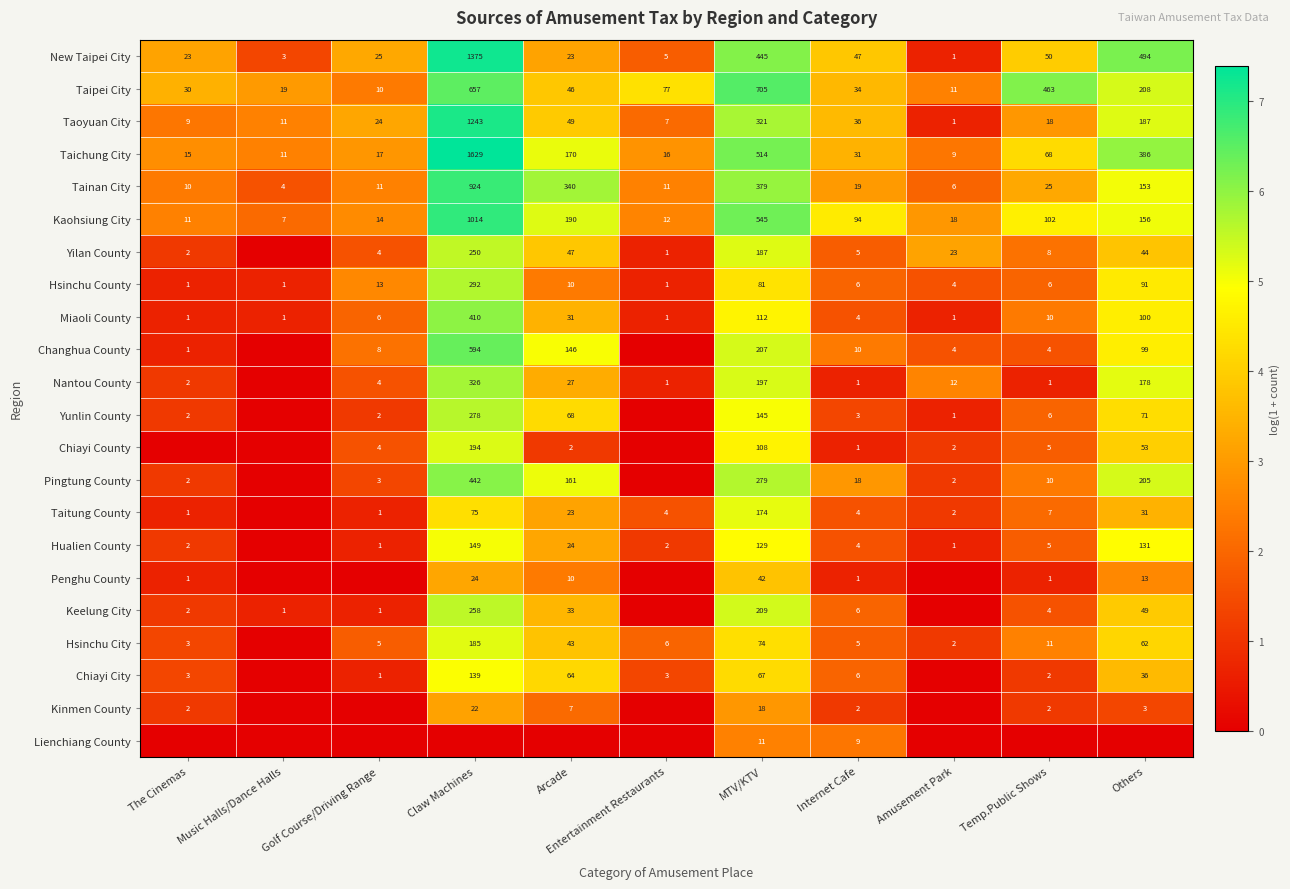

The value of Tainan City at Arcade is 340. True or false?

True